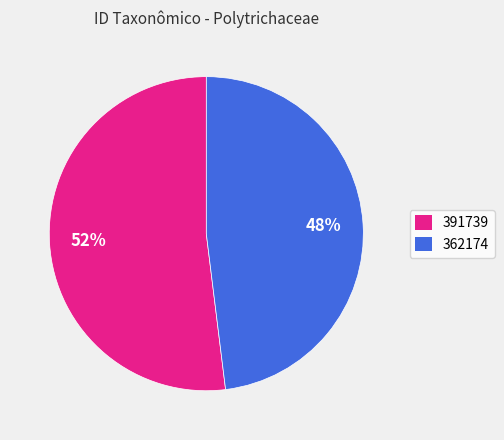

How many segments does this pie chart have?

2